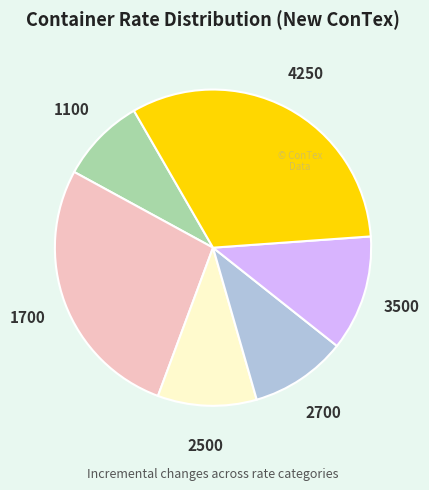

Is there a majority slice in this chart?

No